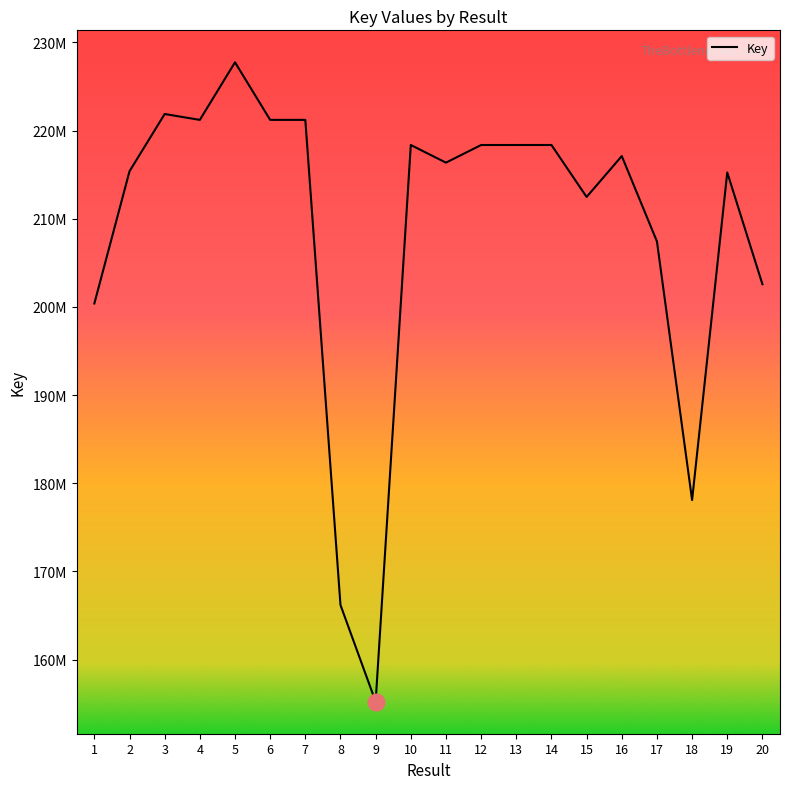

Does the chart have visible grid lines?

No